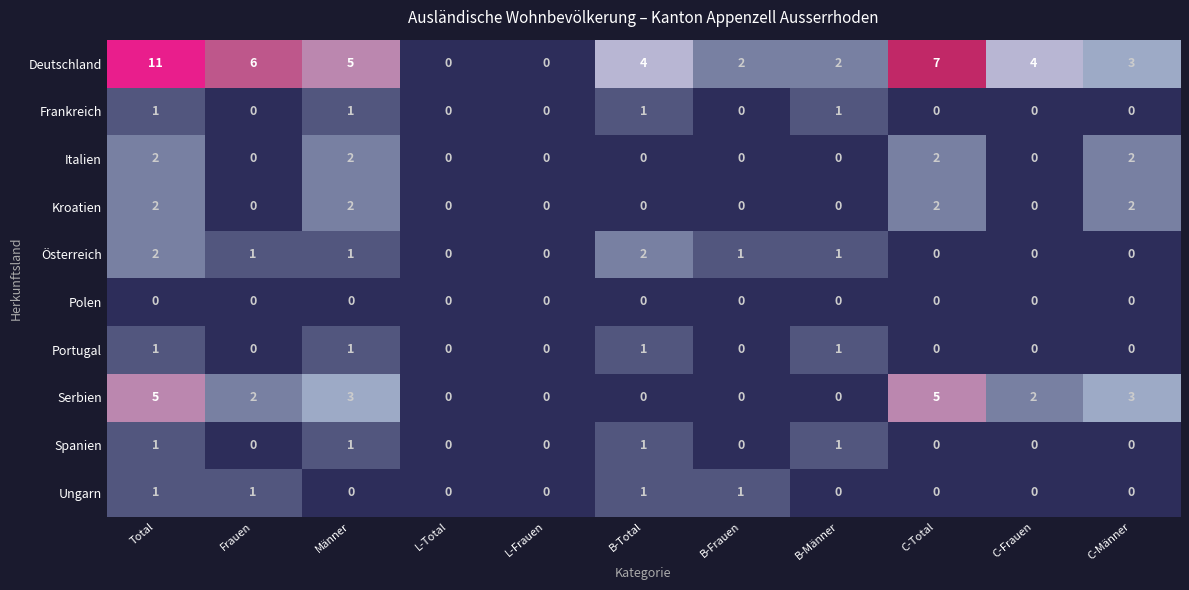

Count the Frankreich values in the range 0 to 1.

11